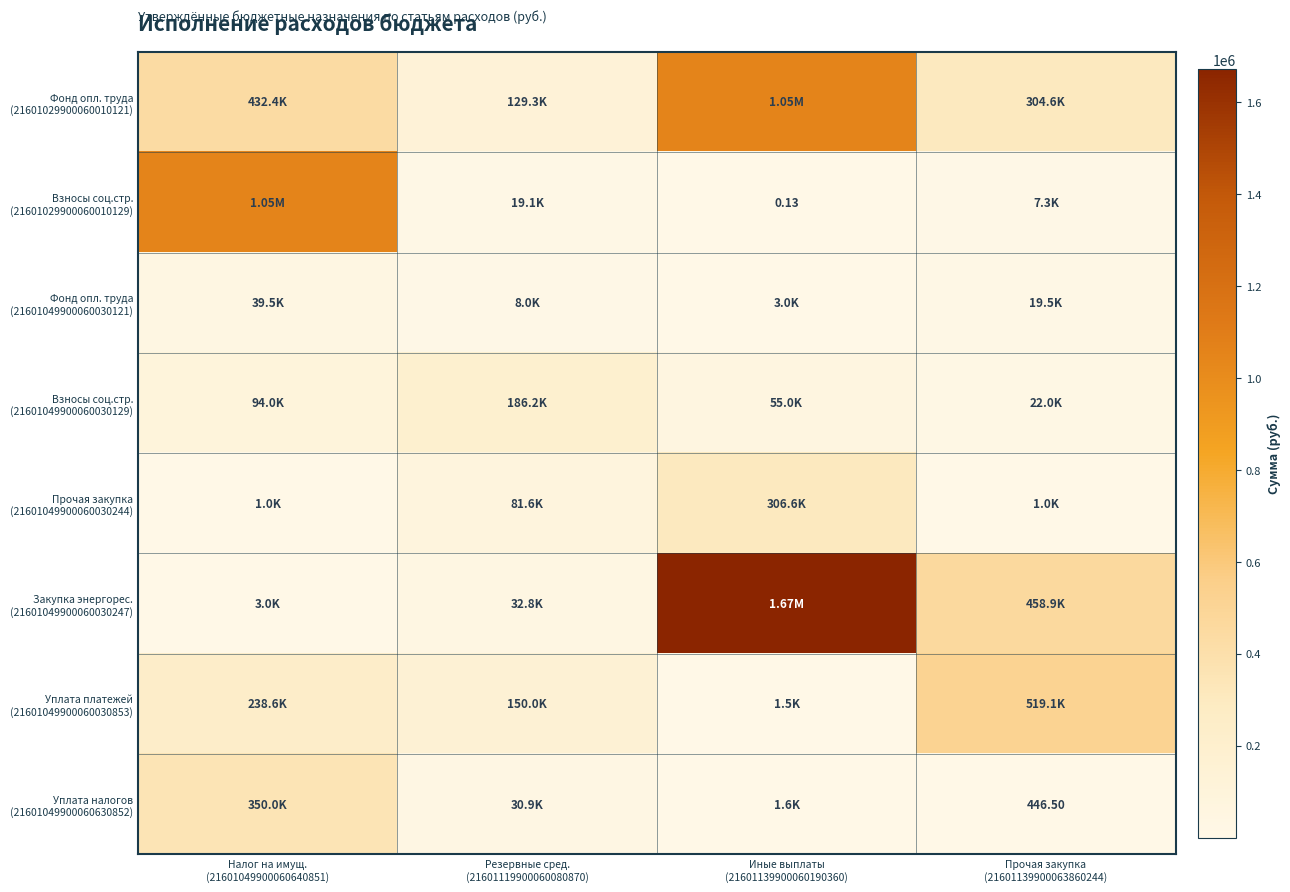

How many series are shown in this chart?

8